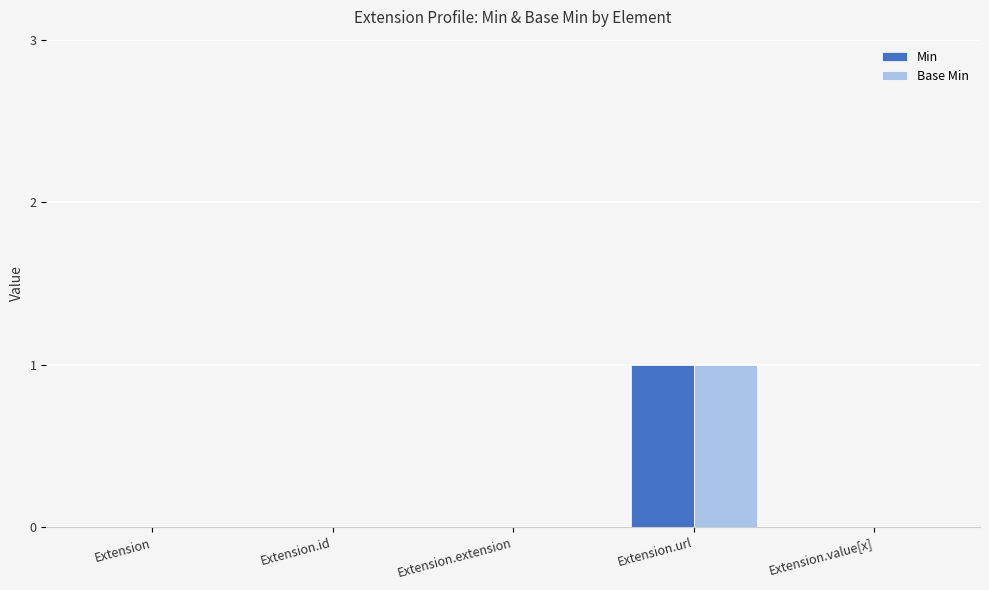

At which category is the sum across all series the highest?

Extension.url